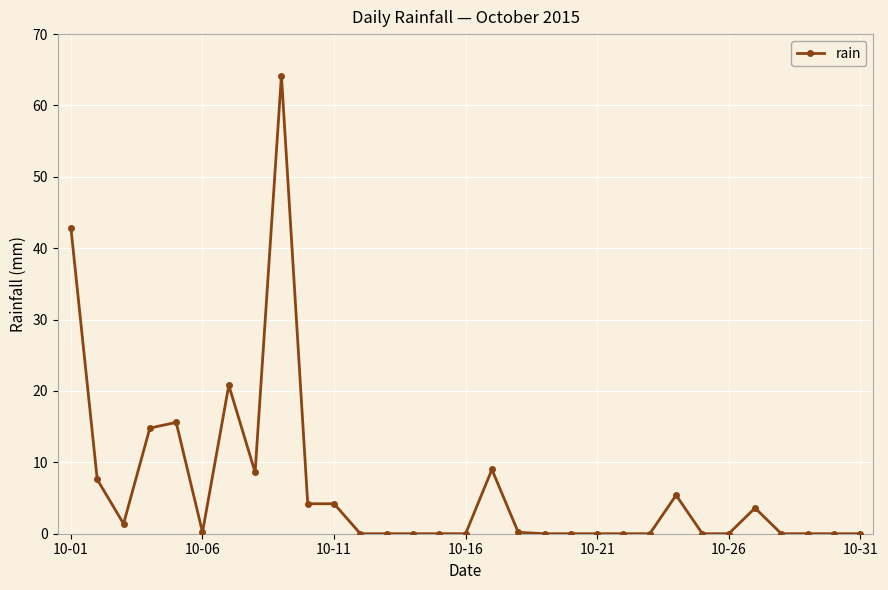

What is the maximum value shown in the chart?

64.2